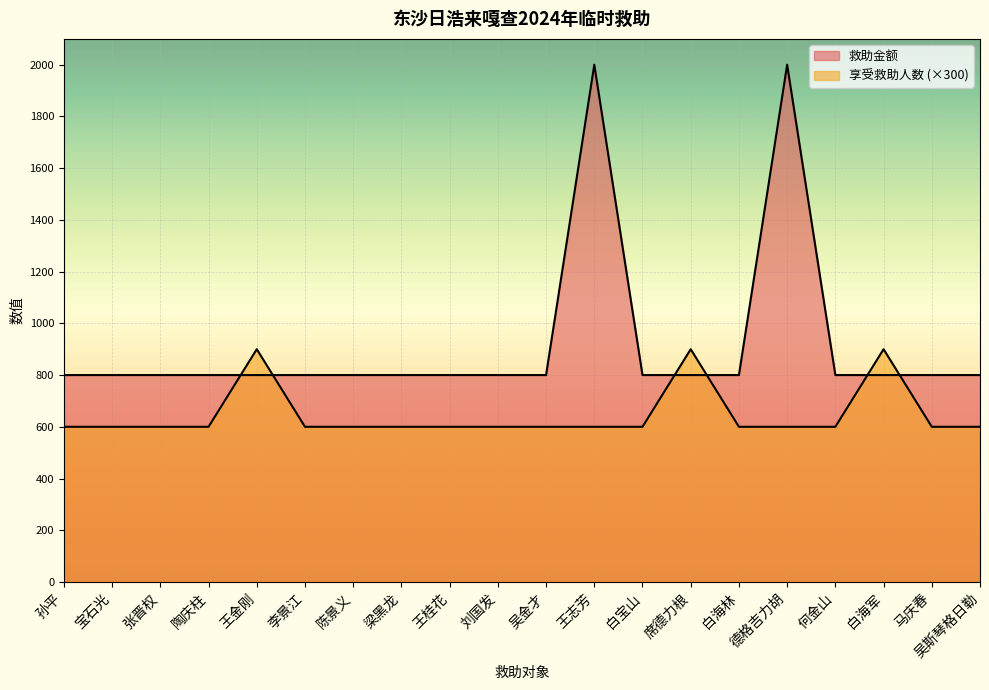

Is the value of 享受救助人数 at 李景江 greater than the value of 救助金额 at 白海军?

No